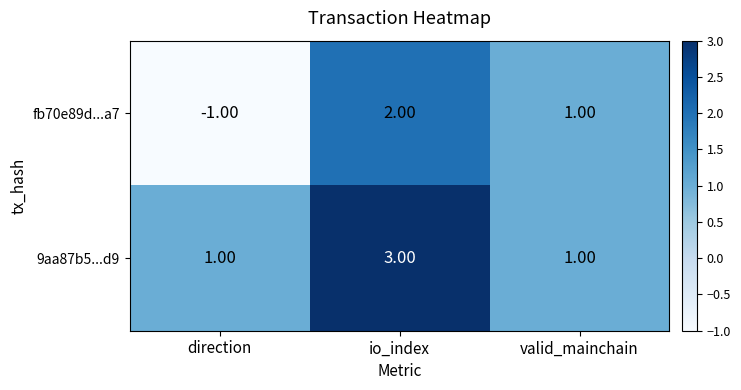

What is the smallest value displayed?

-1